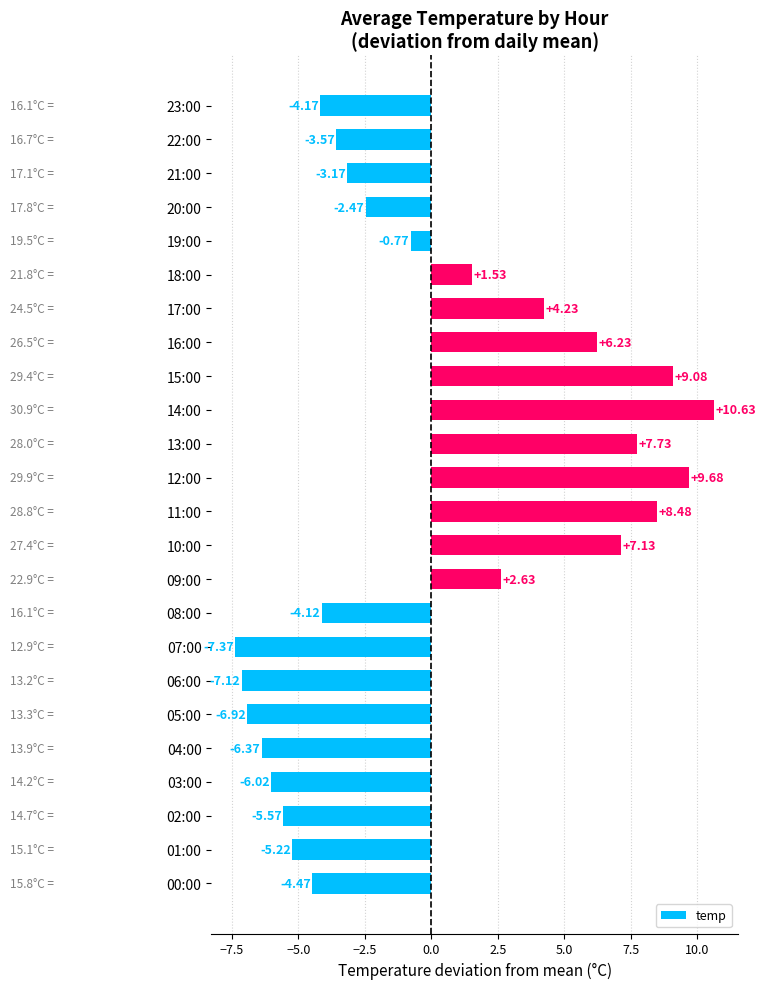

Between 10:00 and 03:00, which is larger?

10:00